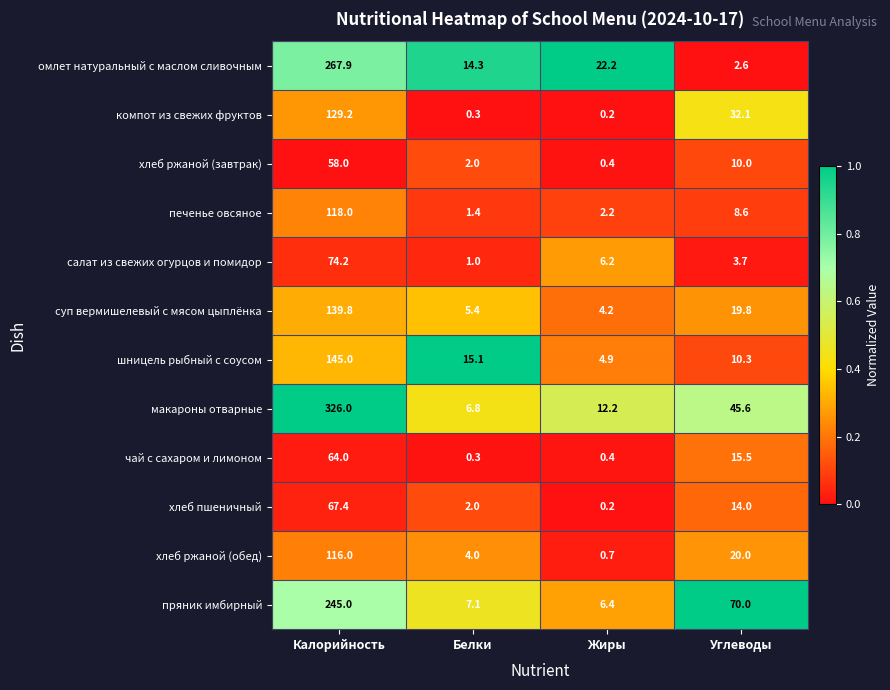

At how many categories does at least one series exceed 0?

4